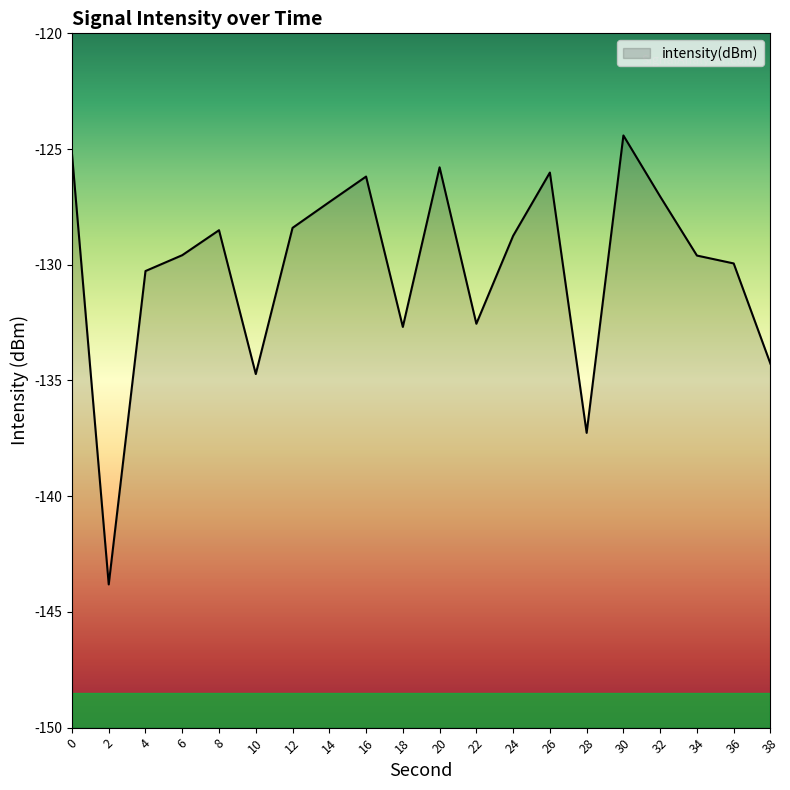

Which category has the lowest value across all series?

2